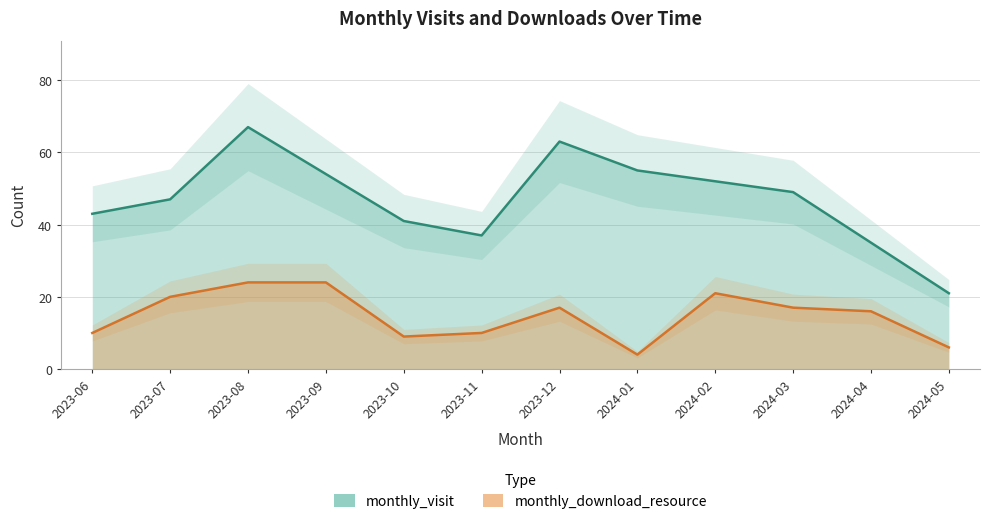

What is the spread (max minus min) of values at 2023-10?

32